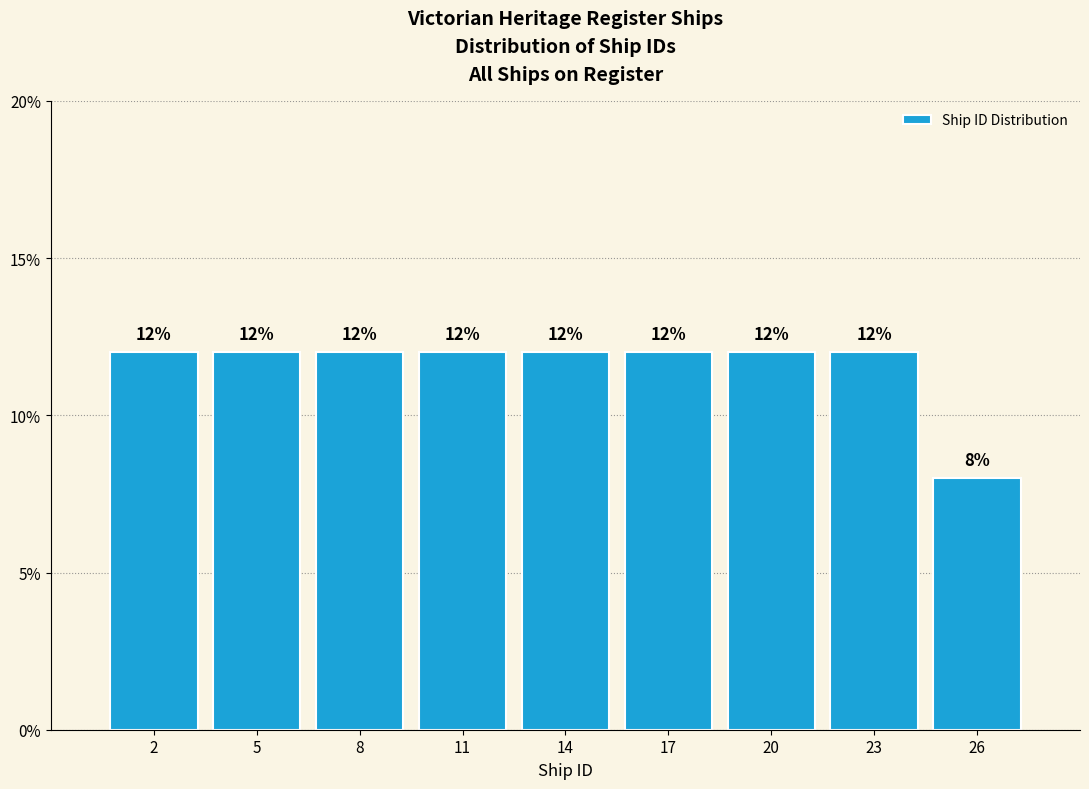

Reading left to right, transcribe all the data shown in this chart.

12	12	12	12	12	12	12	12	8